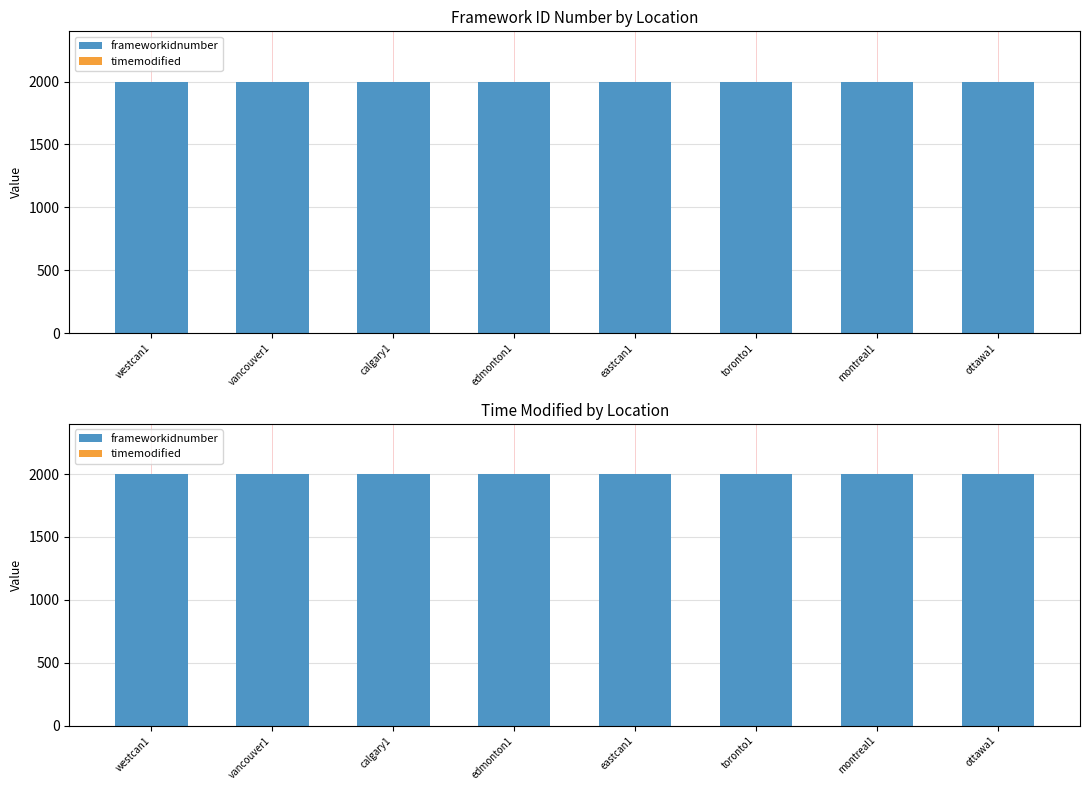

What is the label of the 6th bar from the right?

calgary1